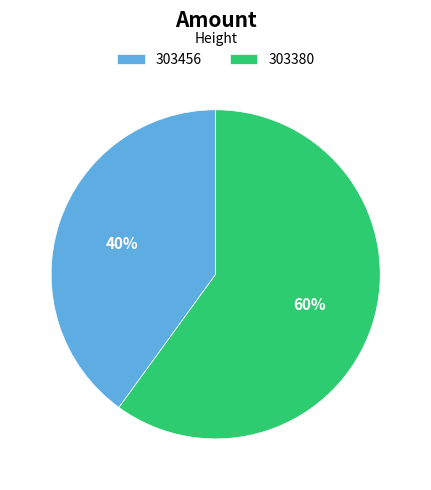

To the nearest percent, what portion does 303380 represent?

60%